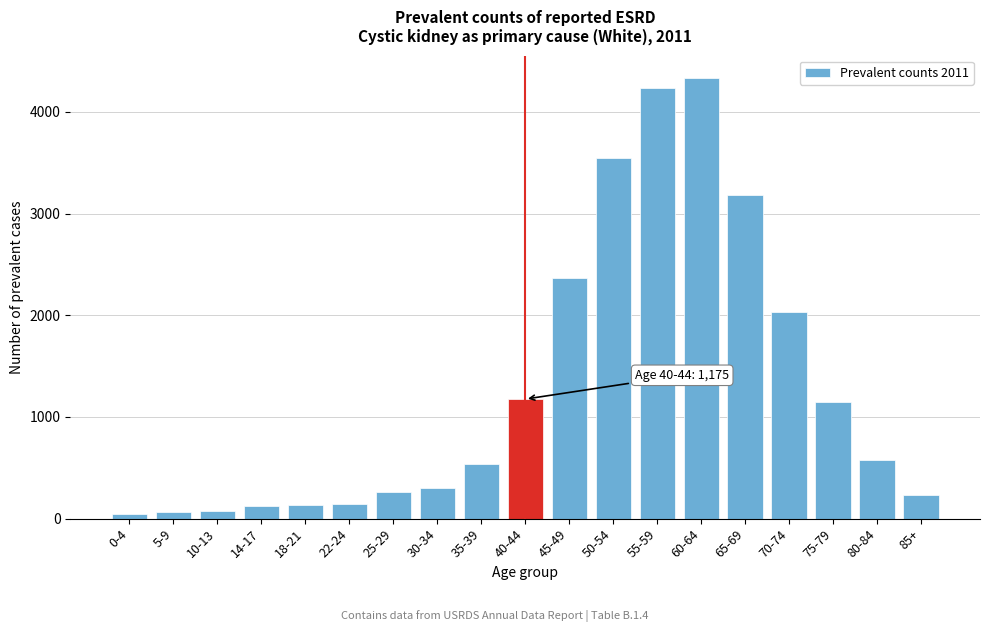

Approximately how many times larger is the value at 18-21 compared to 30-34?

0.4